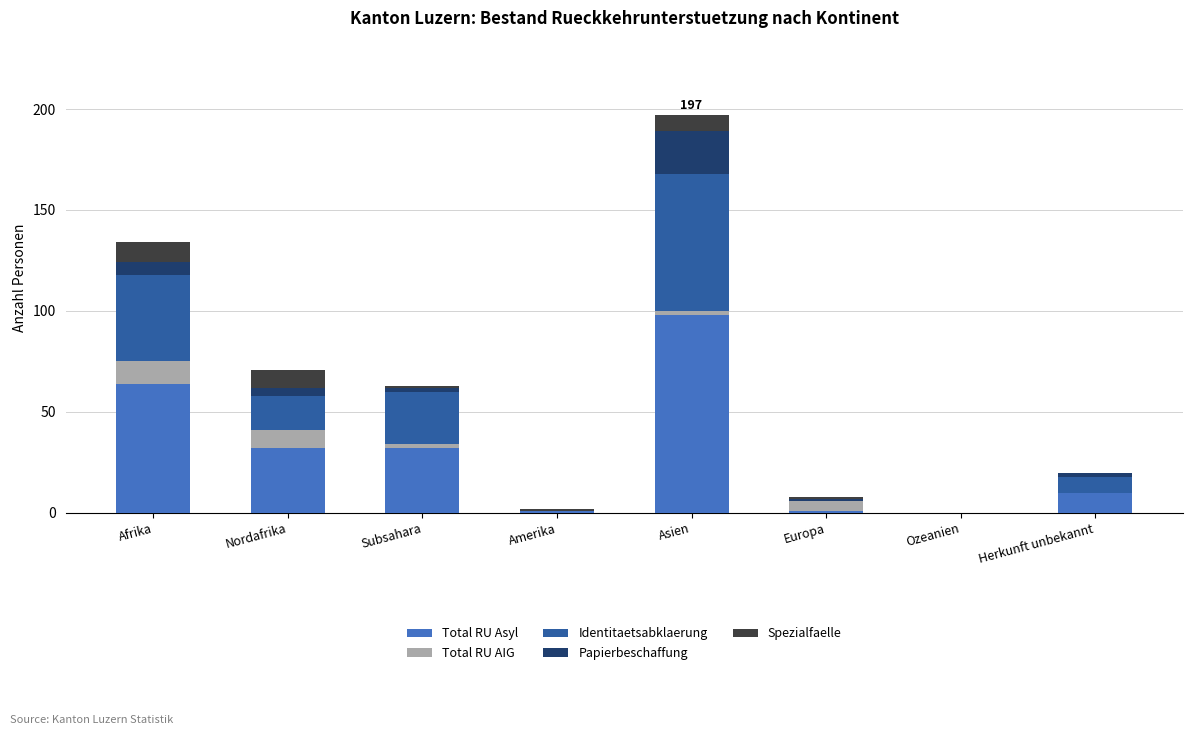

At which category is the sum across all series the highest?

Asien